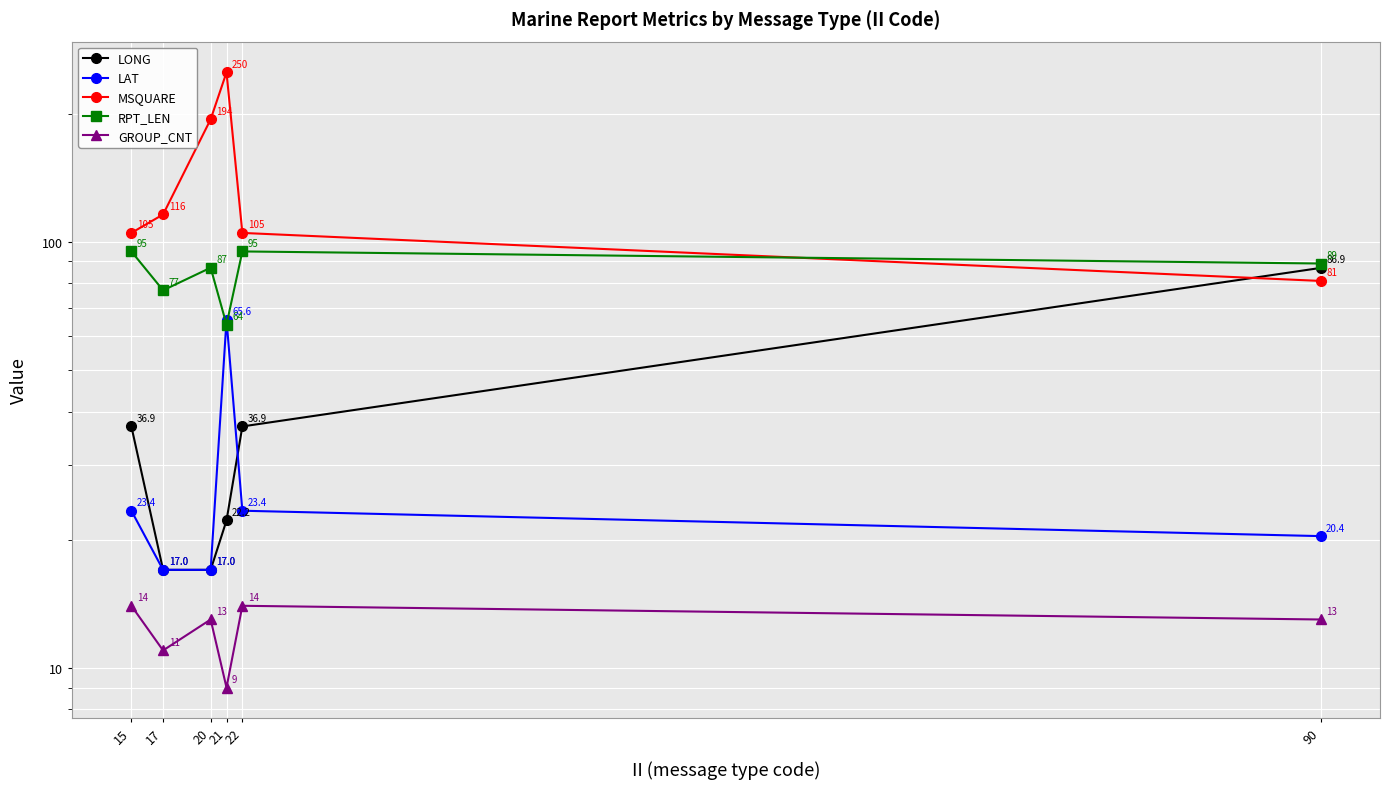

Which series has the widest spread of values?

MSQUARE